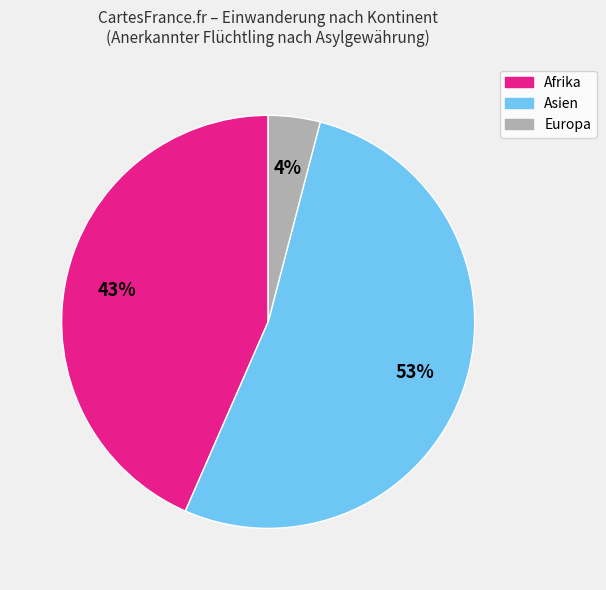

Is there any slice that represents more than half of the pie?

Yes